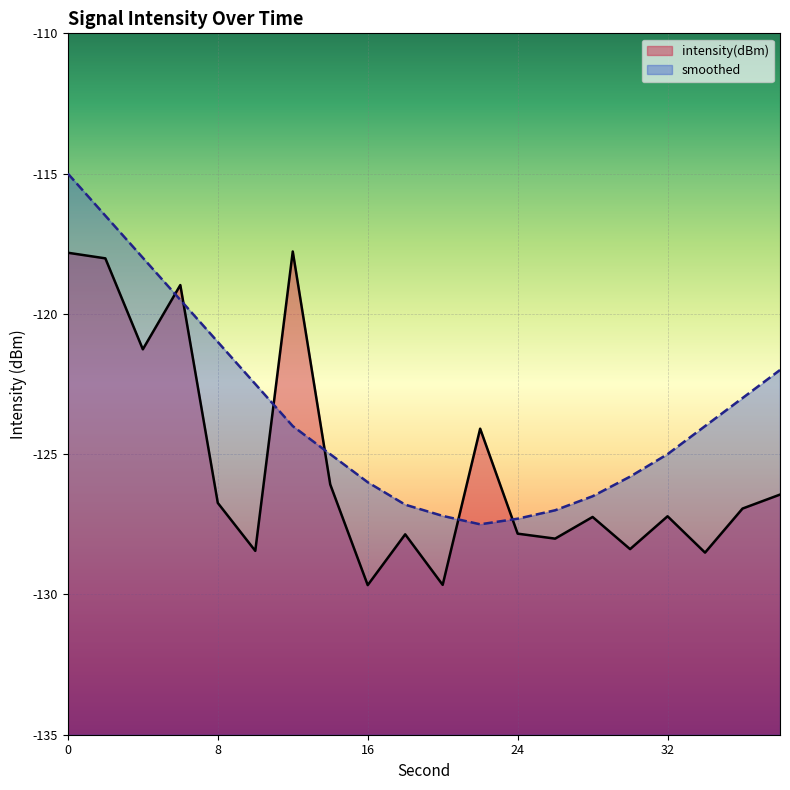

Between which two adjacent categories do smoothed and intensity(dBm) first intersect?

4 and 6